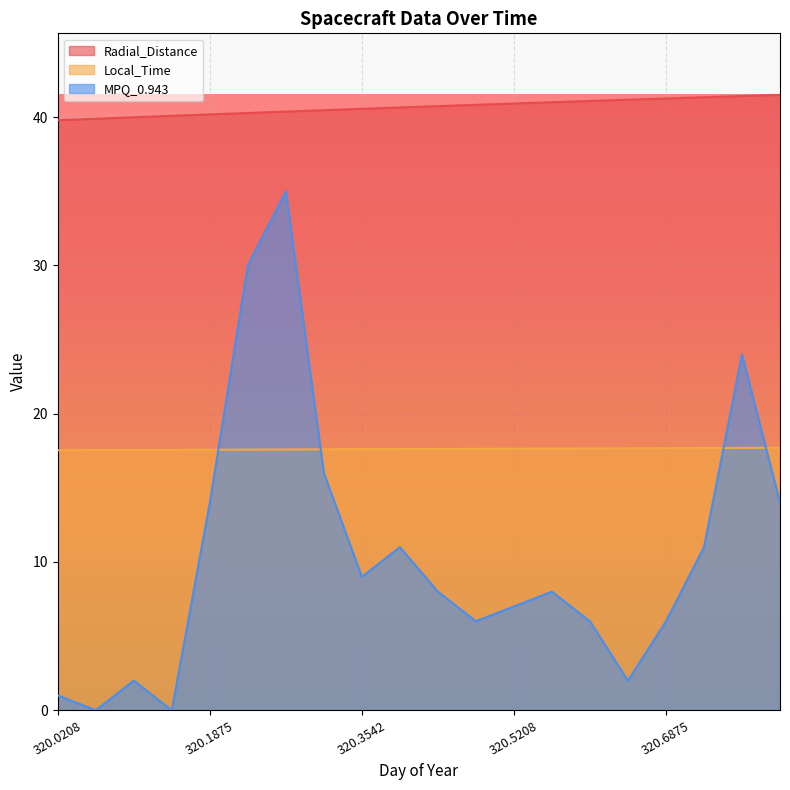

Where is the first local maximum for MPQ_0.943?

320.1042